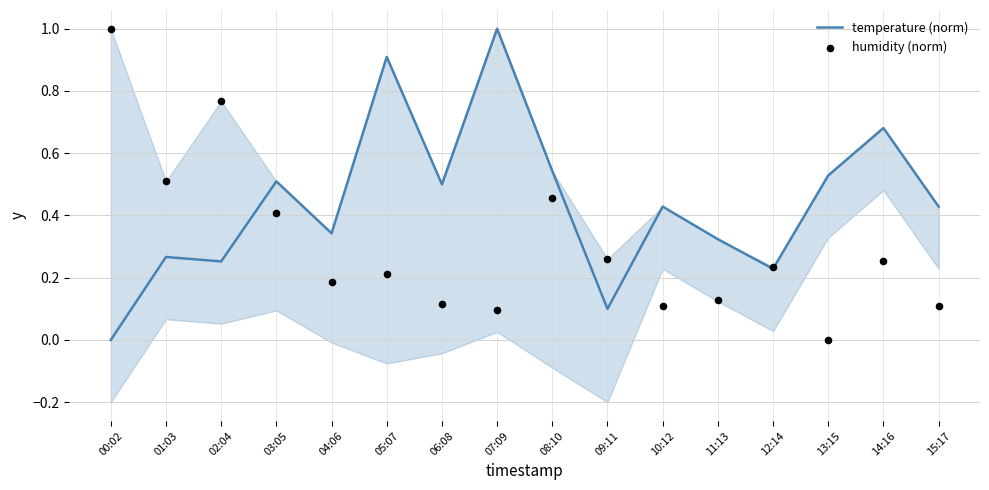

Is the value of humidity (norm) at 04:06 greater than the value of temperature (norm) at 10:12?

No